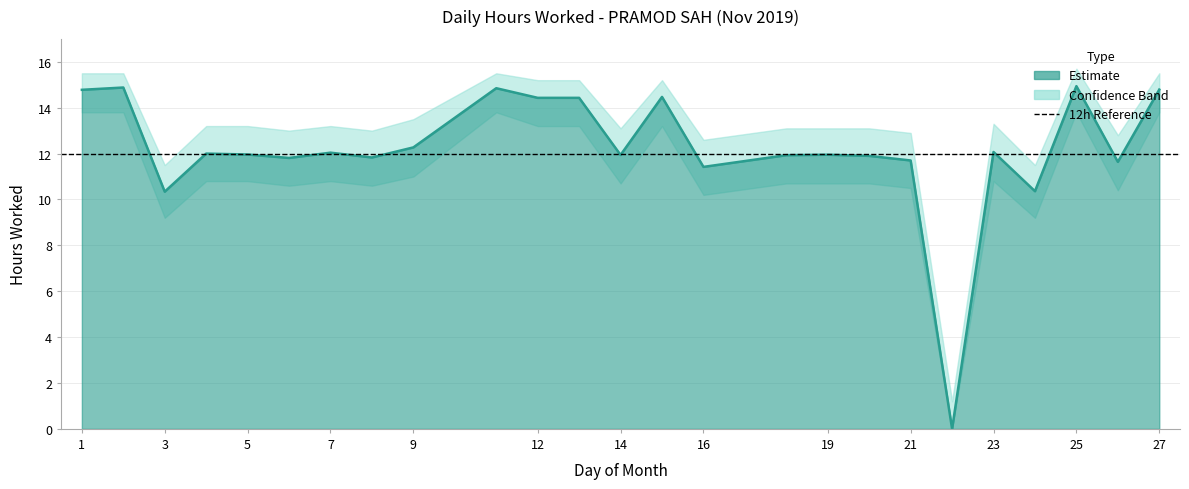

At how many categories does at least one series exceed 1?

25